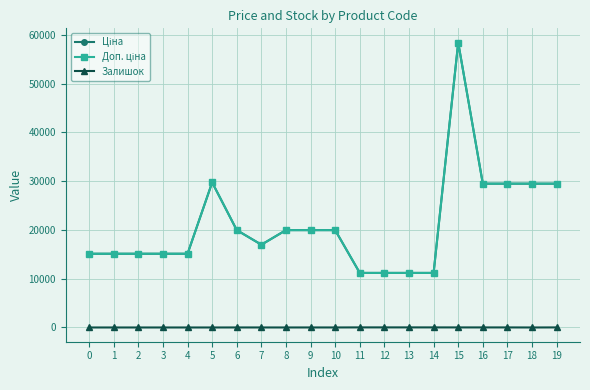

Is this an area chart (filled region under the line)?

No